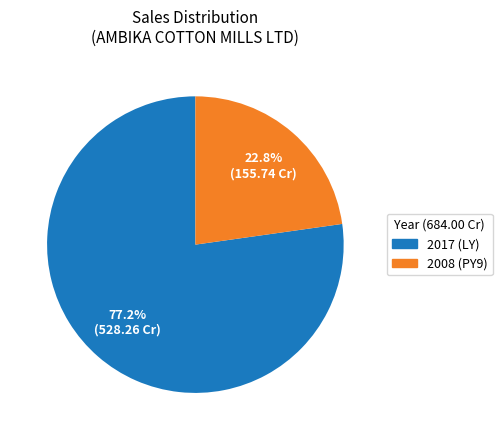

What is the largest slice in the pie chart?

2017 (LY)